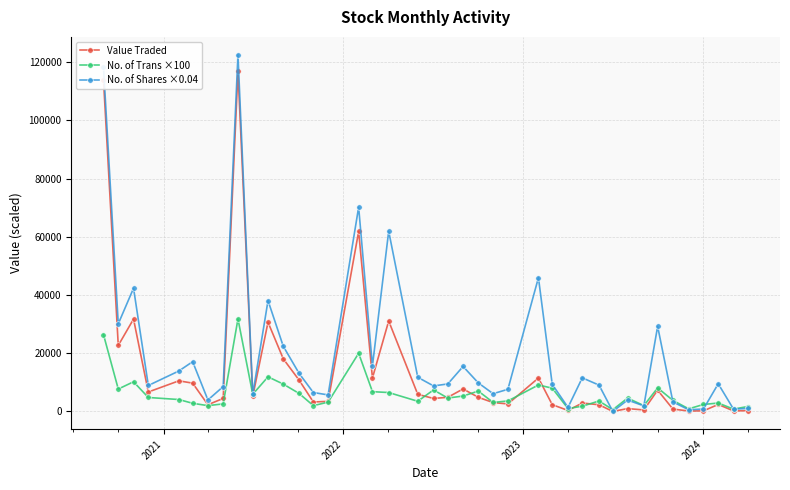

True or false: No. of Trans ×100 has more than 1 points higher than both neighbors.

True